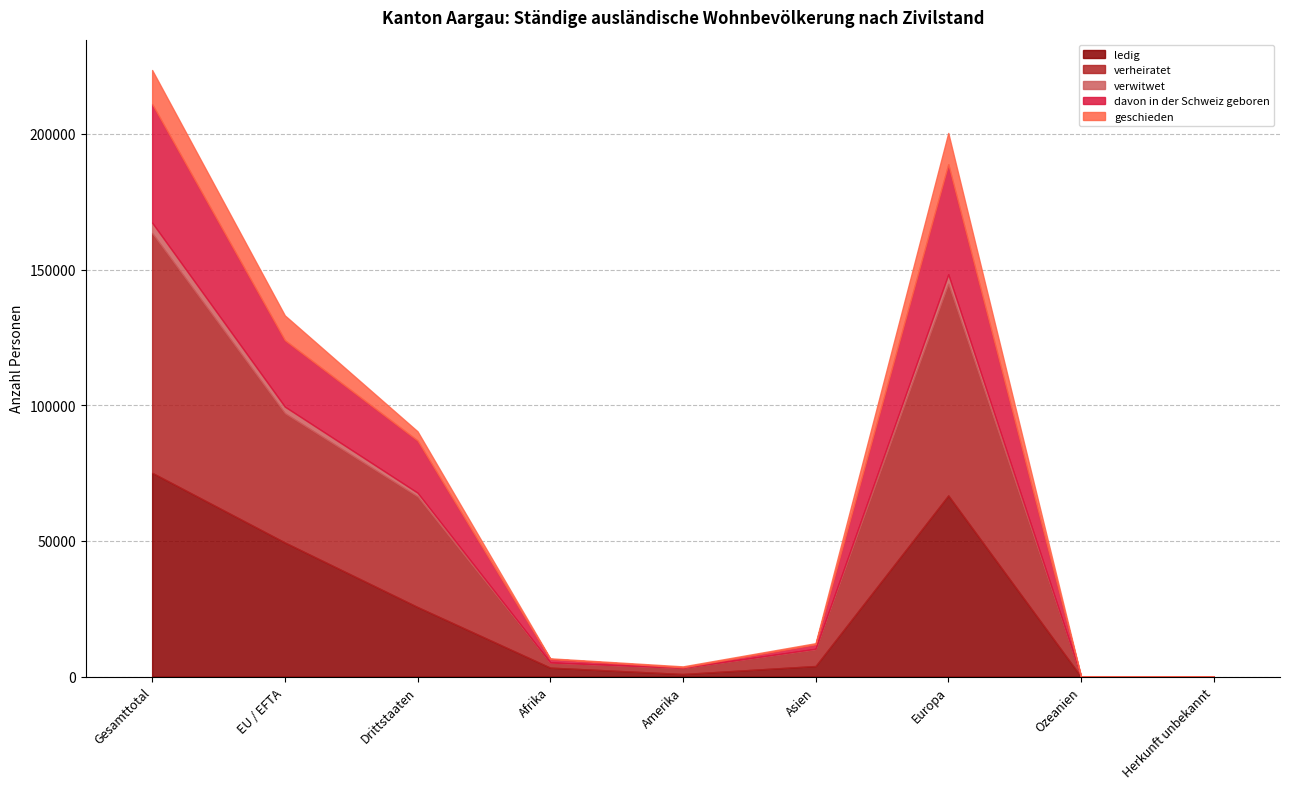

Which category has the lowest value in the verheiratet series?

Herkunft unbekannt